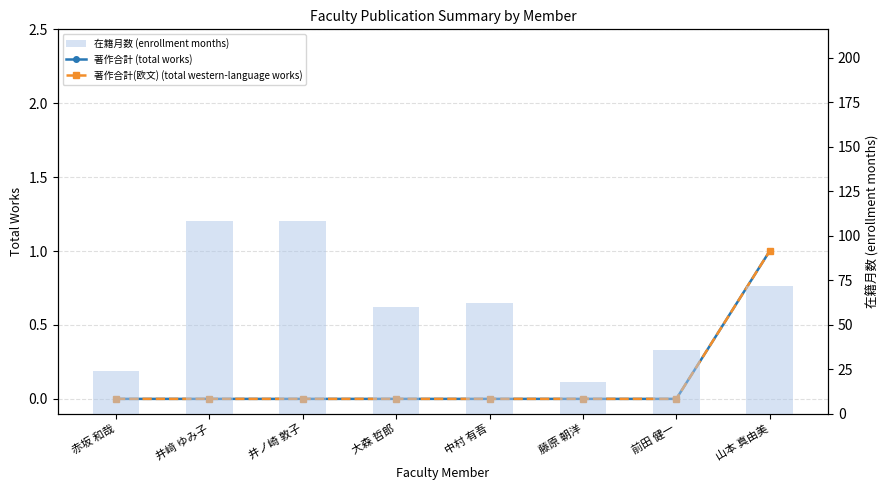

How many data points does each series have?

8